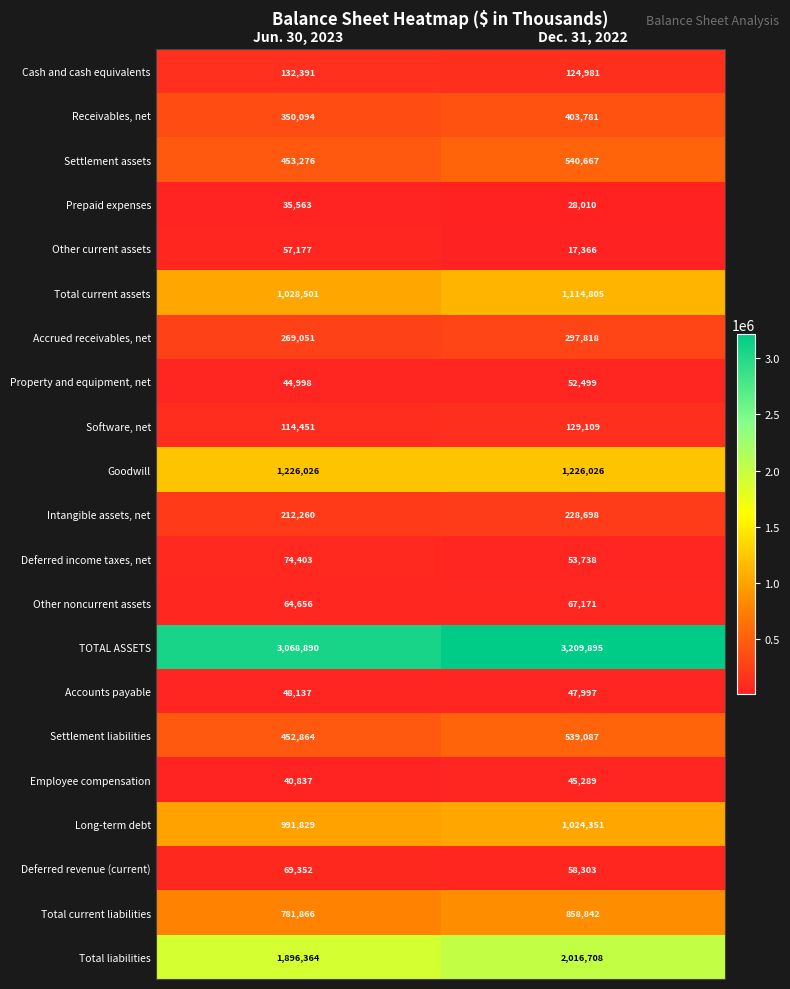

List the labels in order of Deferred revenue (current) value, largest first.

Jun. 30, 2023, Dec. 31, 2022